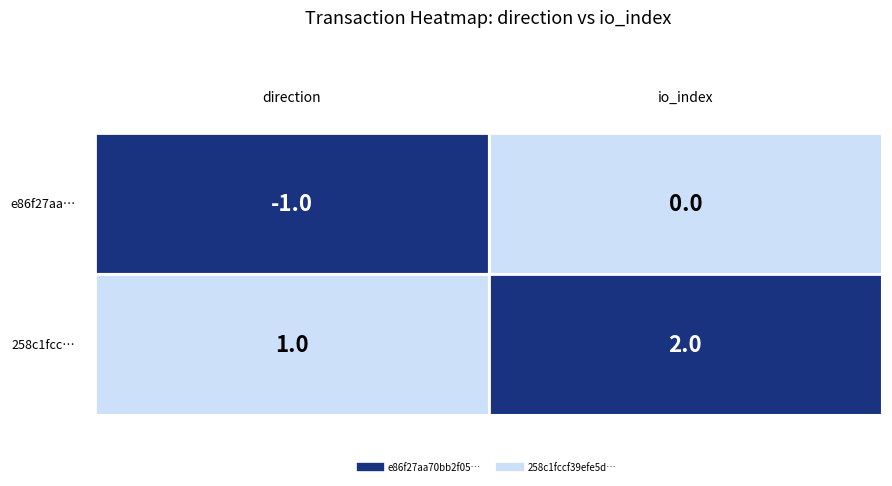

What is the difference between the maximum and minimum values in the 258c1fccf39efe5d0c060a2c7993af9b8173b90 series?

1